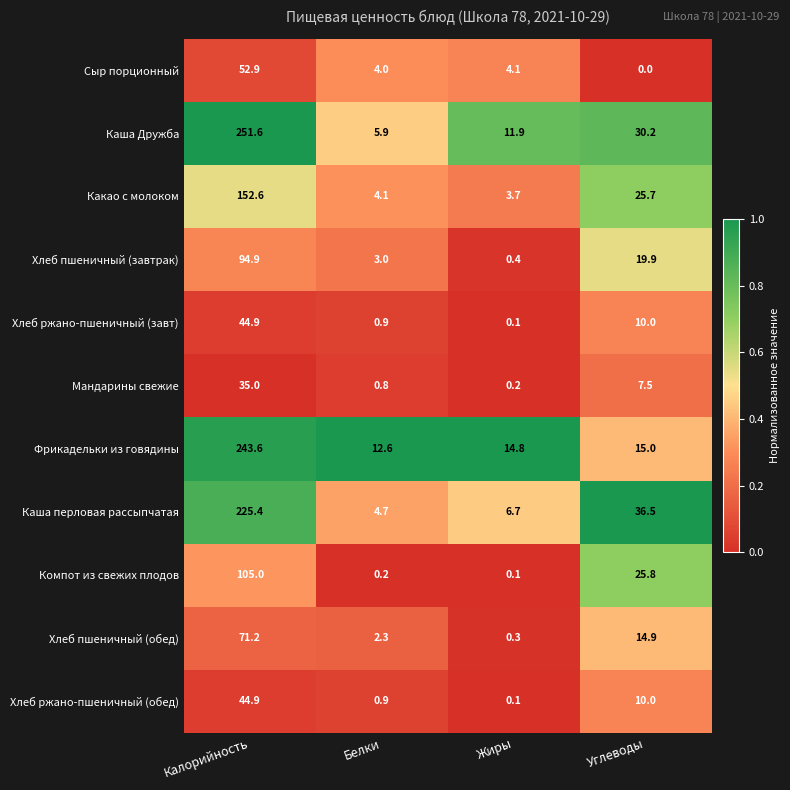

What is the lowest value of the Каша перловая рассыпчатая series?

4.7